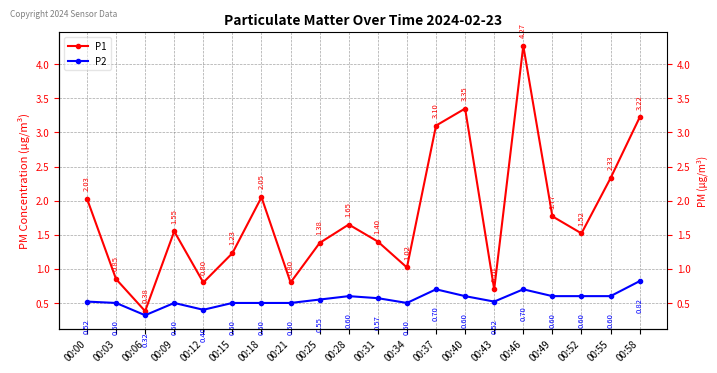

What is the difference between the P2 values at 00:55 and 00:03?

0.1